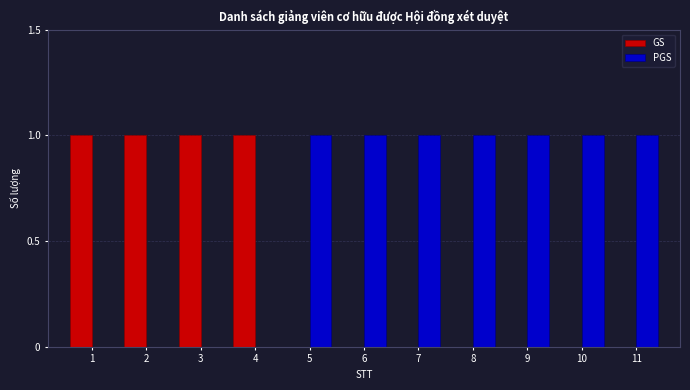

What is the sum of all PGS values?

7